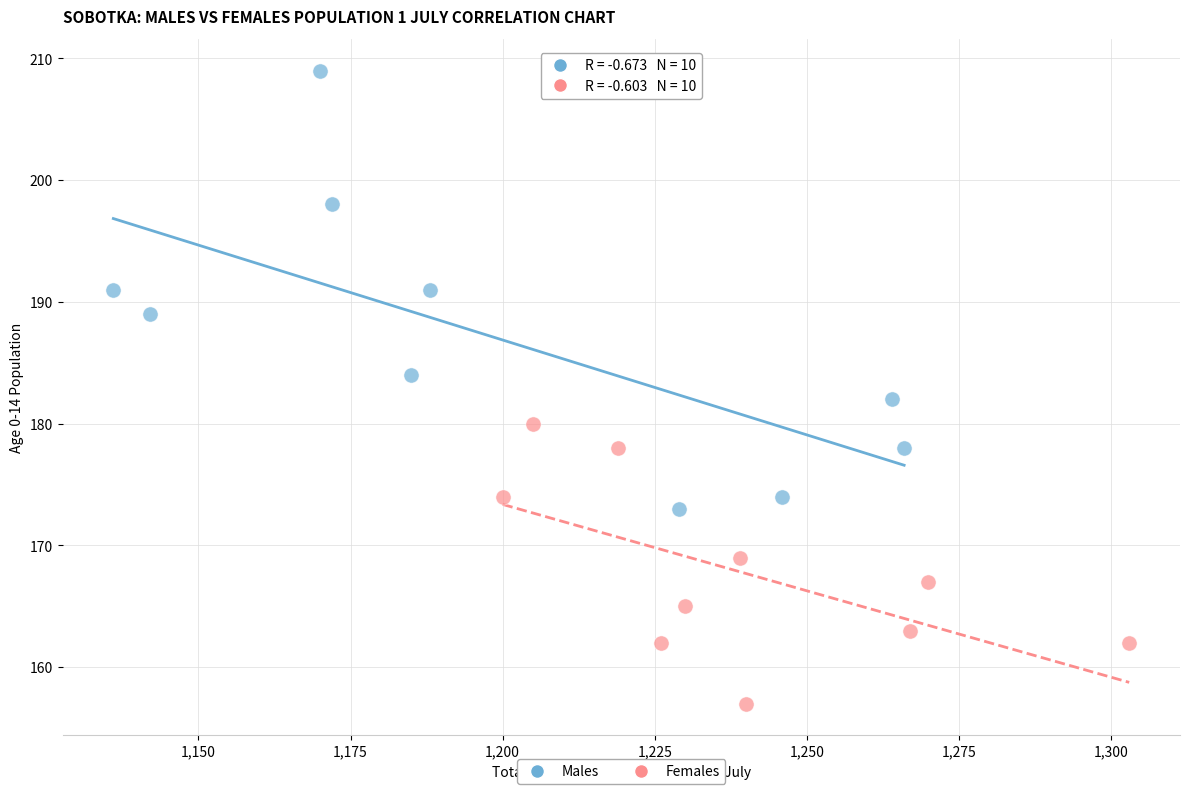

Which series reaches the minimum Y coordinate?

Females